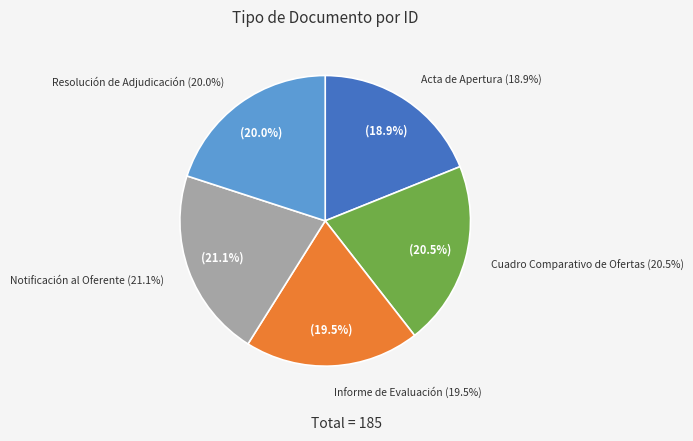

Is it true that Informe de Evaluación is 19% of the pie?

True